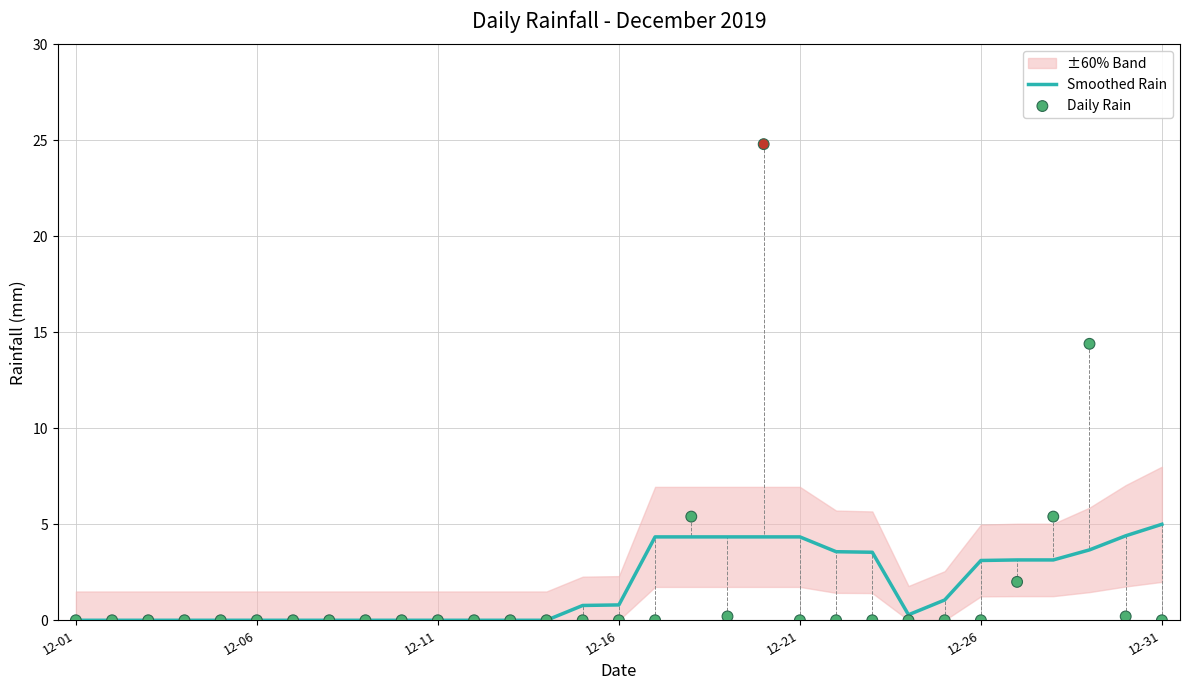

Which series reaches the minimum Y coordinate?

Smoothed Rain